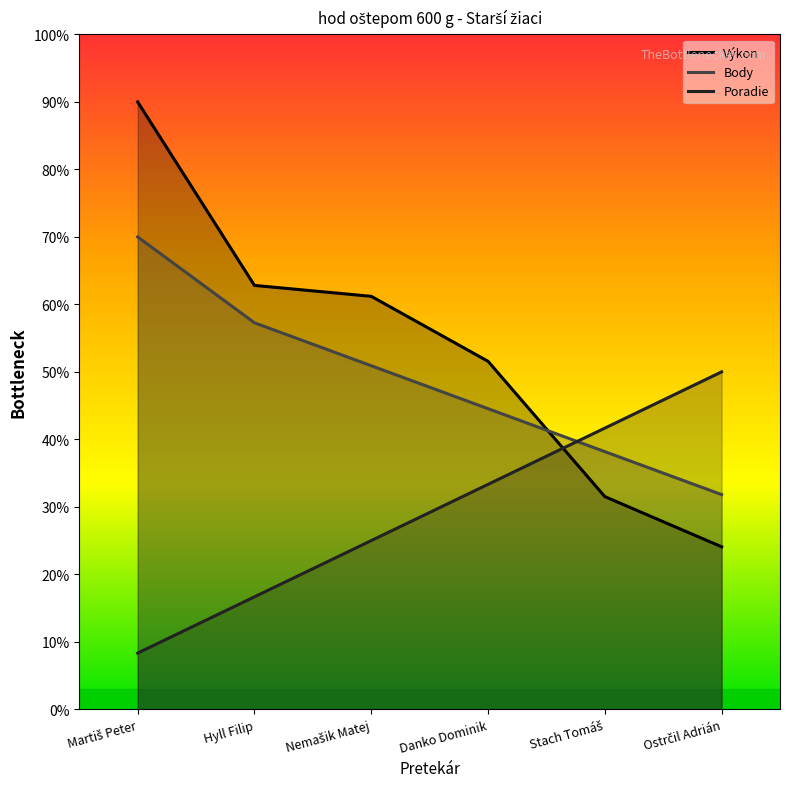

Rank the series at Danko Dominik from highest to lowest value.

Výkon, Body, Poradie